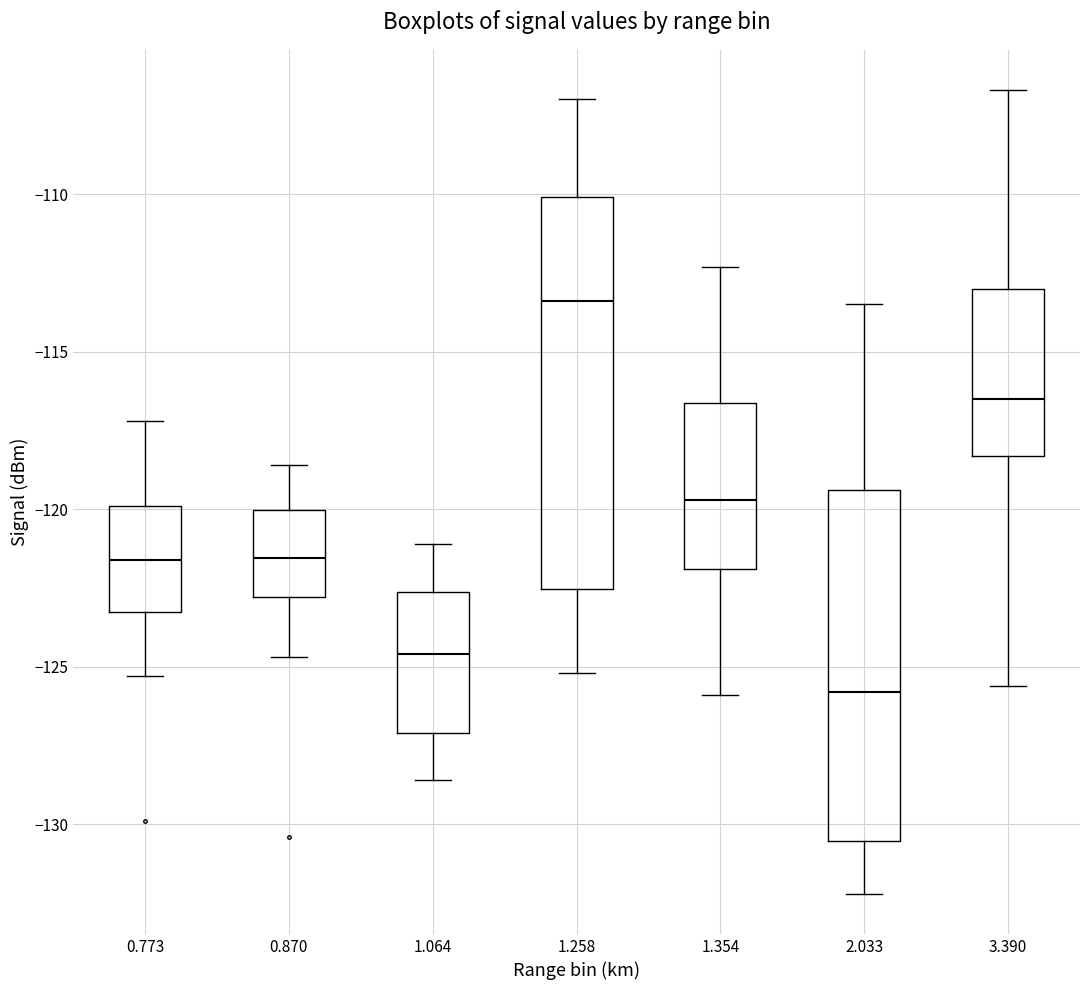

Which box's median line is the lowest?

2.033